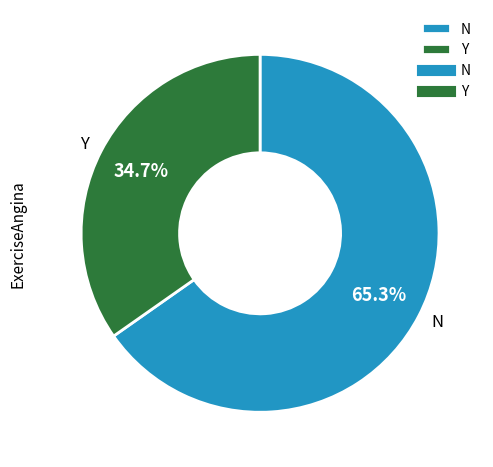

Is the sum of N and Y greater than half?

Yes